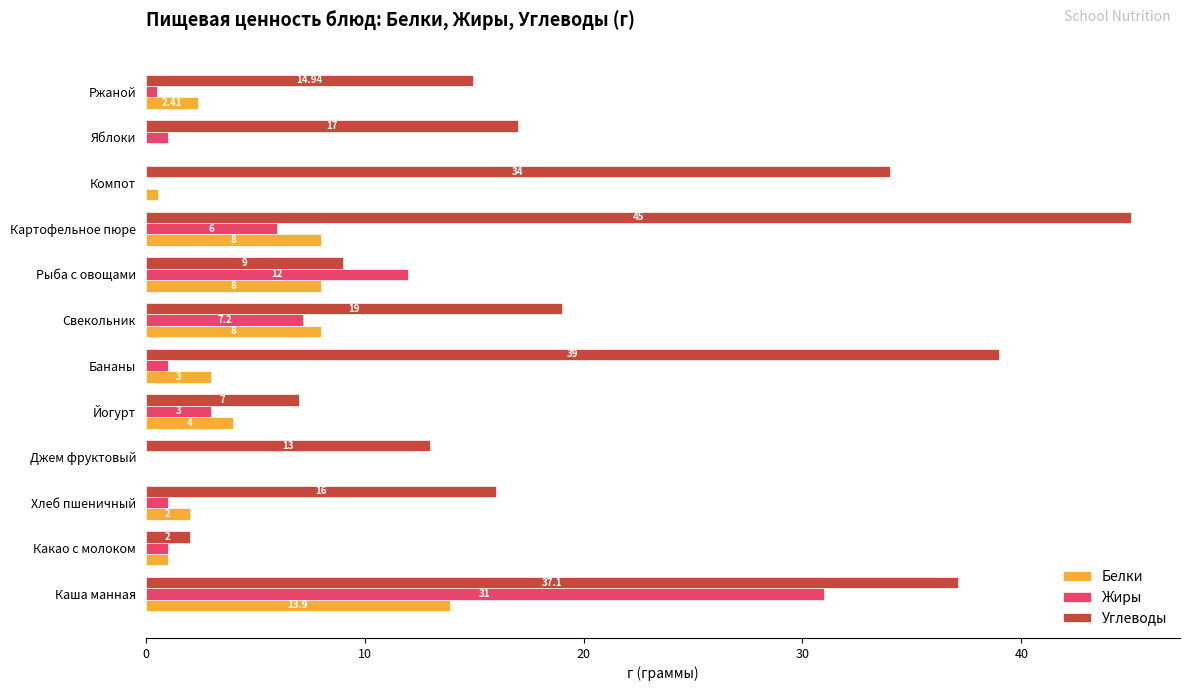

Is the value of Углеводы at Йогурт greater than the value of Жиры at Яблоки?

Yes